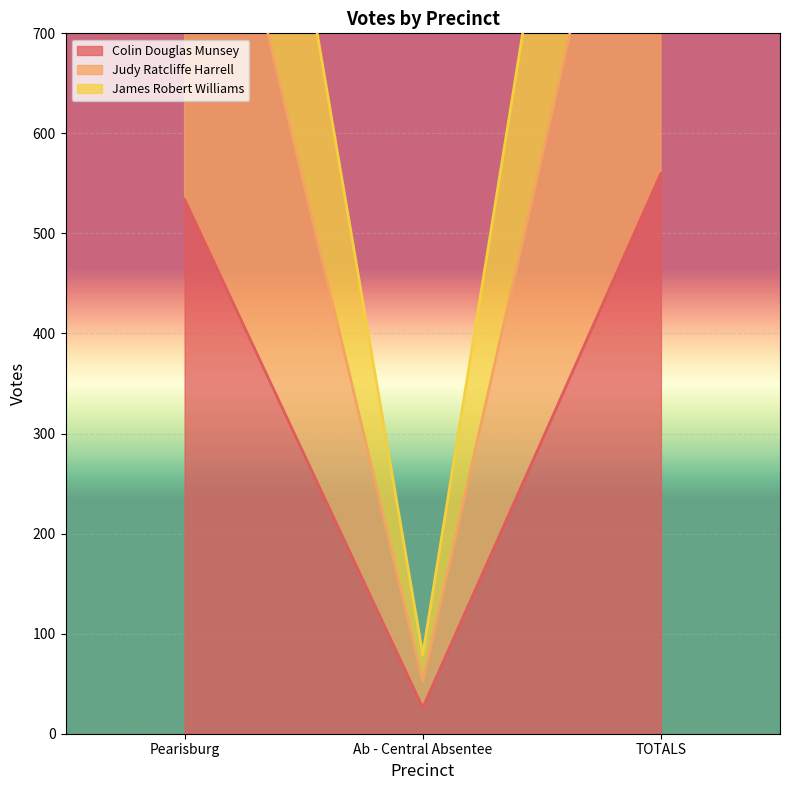

True or false: Colin Douglas Munsey has a value of 534 at Pearisburg.

True